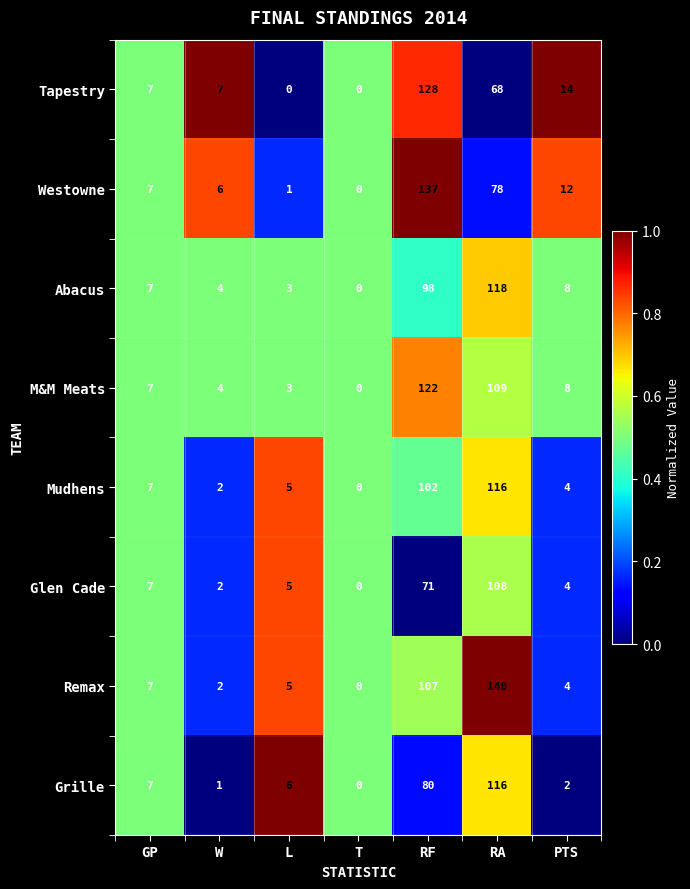

What is the difference between the second highest and second lowest values in the Glen Cade series?

69